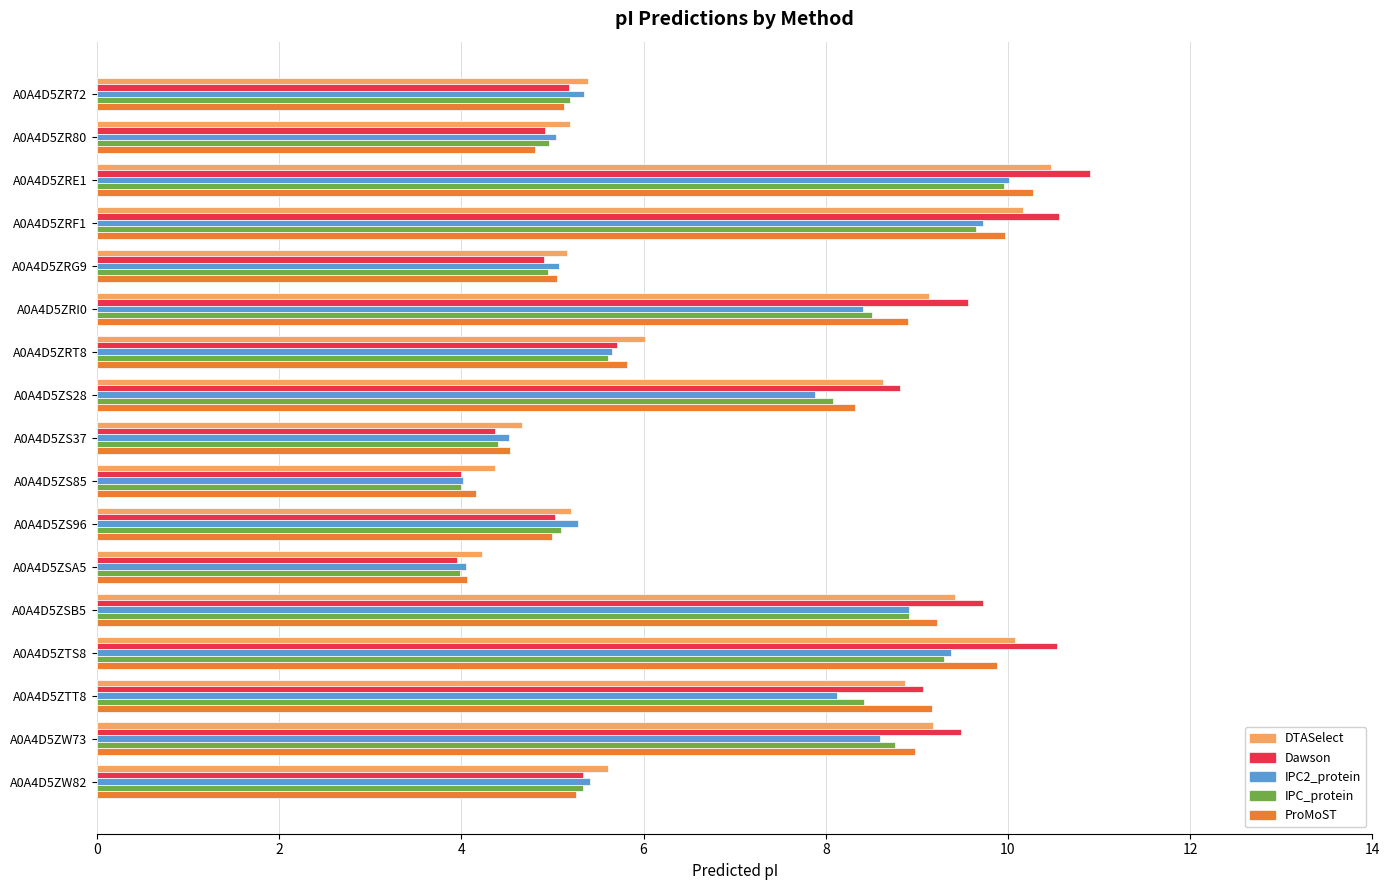

At which category is the sum across all series the highest?

A0A4D5ZRE1